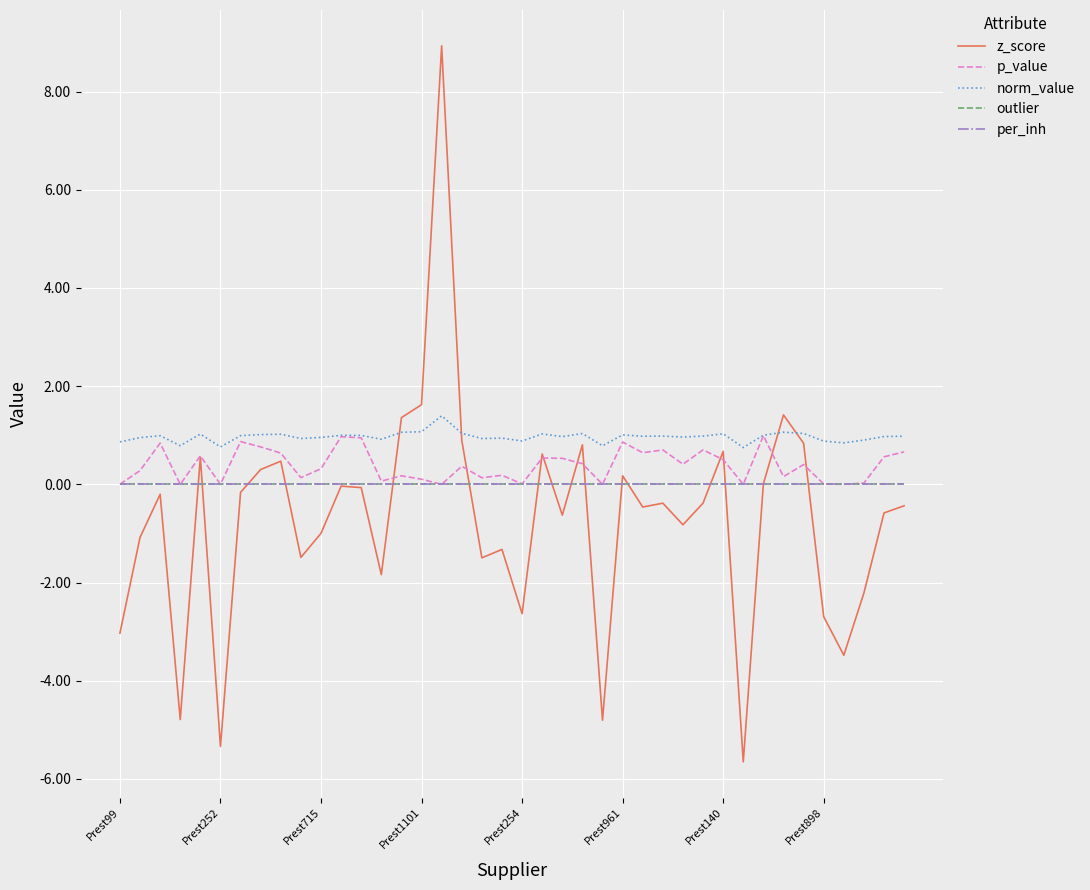

At which label does p_value reach its peak?

32